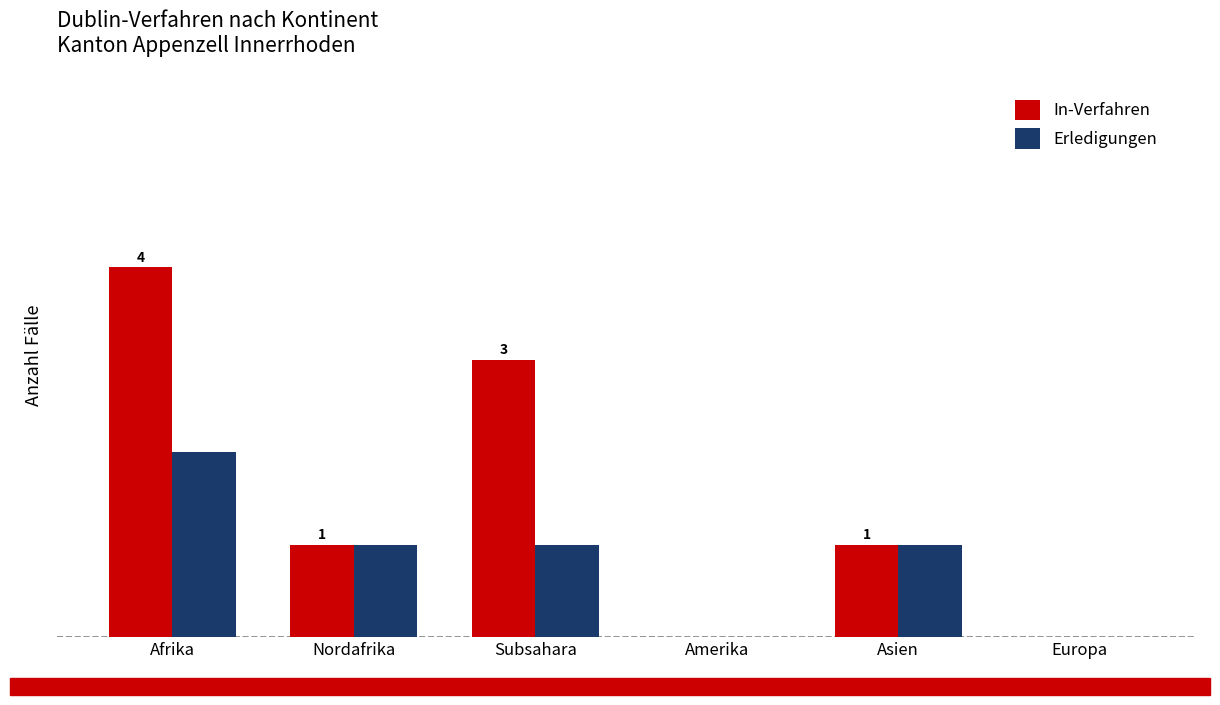

At which category is the sum across all series the highest?

Afrika